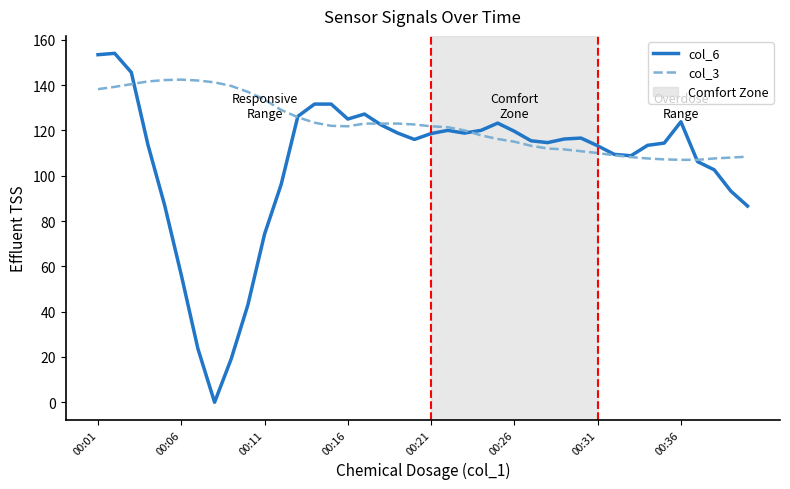

Which series has the largest total across all categories?

col_3